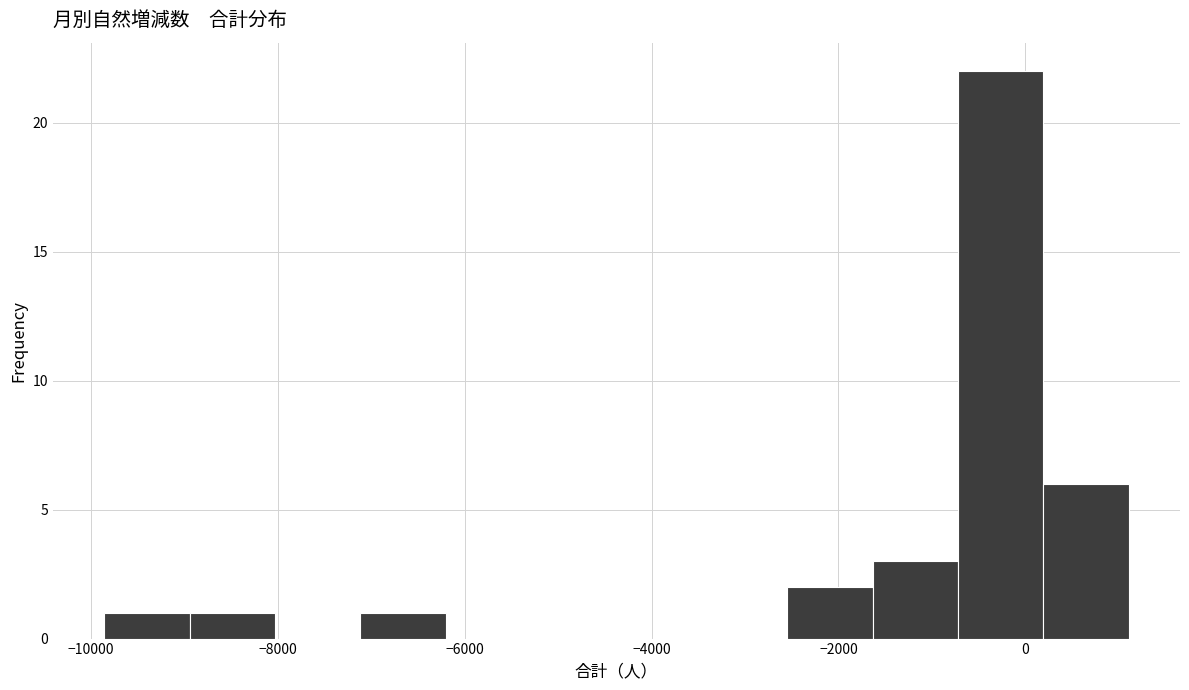

Reading left to right, transcribe this chart: for each bar, give the range it covers on the x-axis and its height. Neither the bar edges nor the heights are printed on the chart, so give them approximately, as read against the axes.

-9800 to -9000: 1
-9000 to -8000: 1
-8000 to -7200: 0
-7200 to -6200: 1
-6200 to -5200: 0
-5200 to -4400: 0
-4400 to -3400: 0
-3400 to -2600: 0
-2600 to -1600: 2
-1600 to -800: 3
-800 to 200: 22
200 to 1200: 6